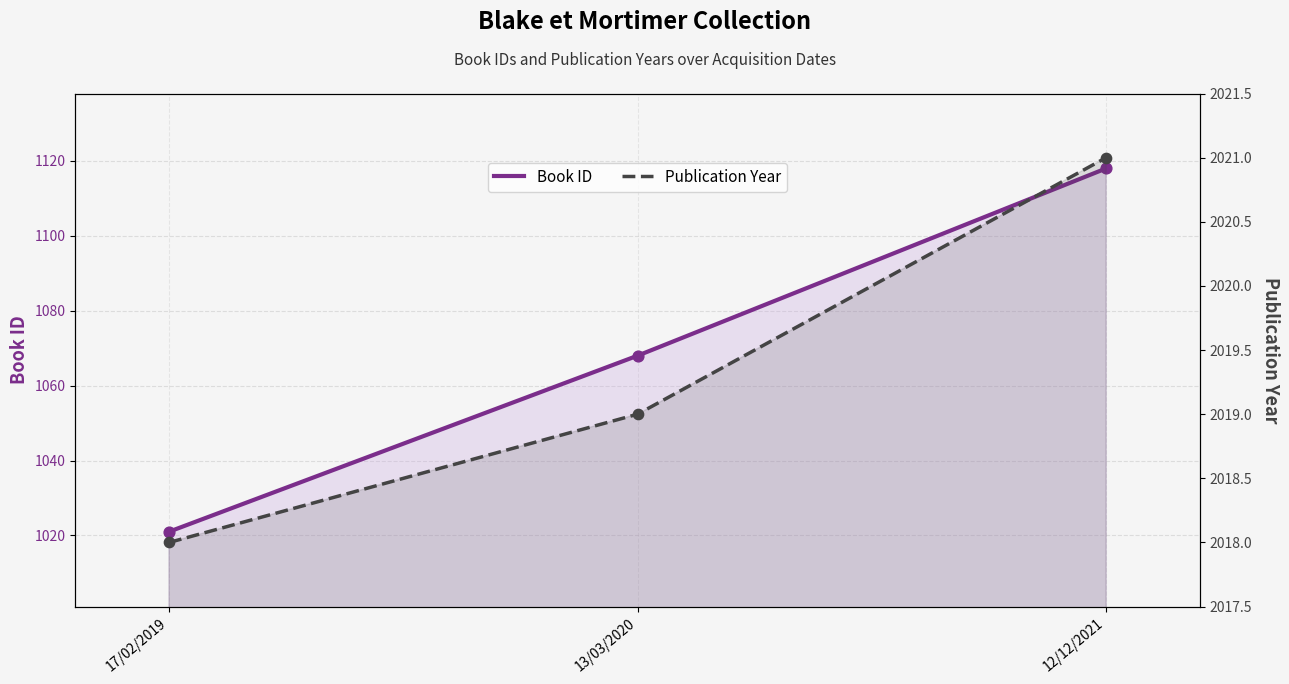

Which series reaches the maximum Y coordinate?

Publication Year